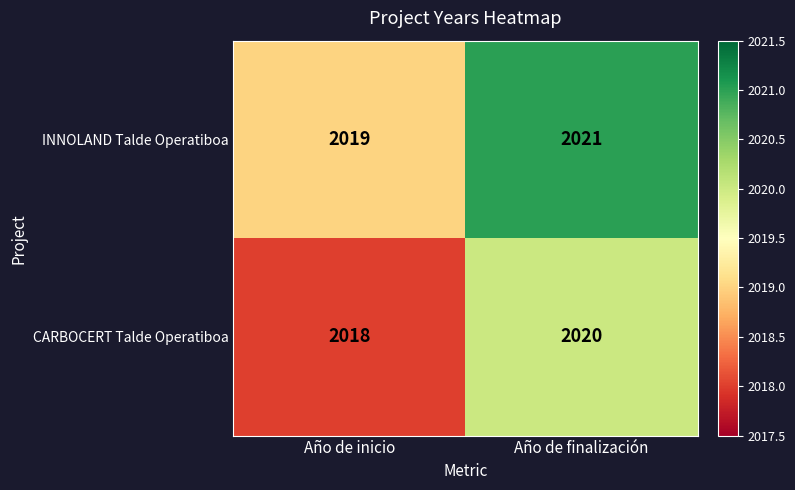

At which category does the chart reach its peak across all series?

Año de finalización